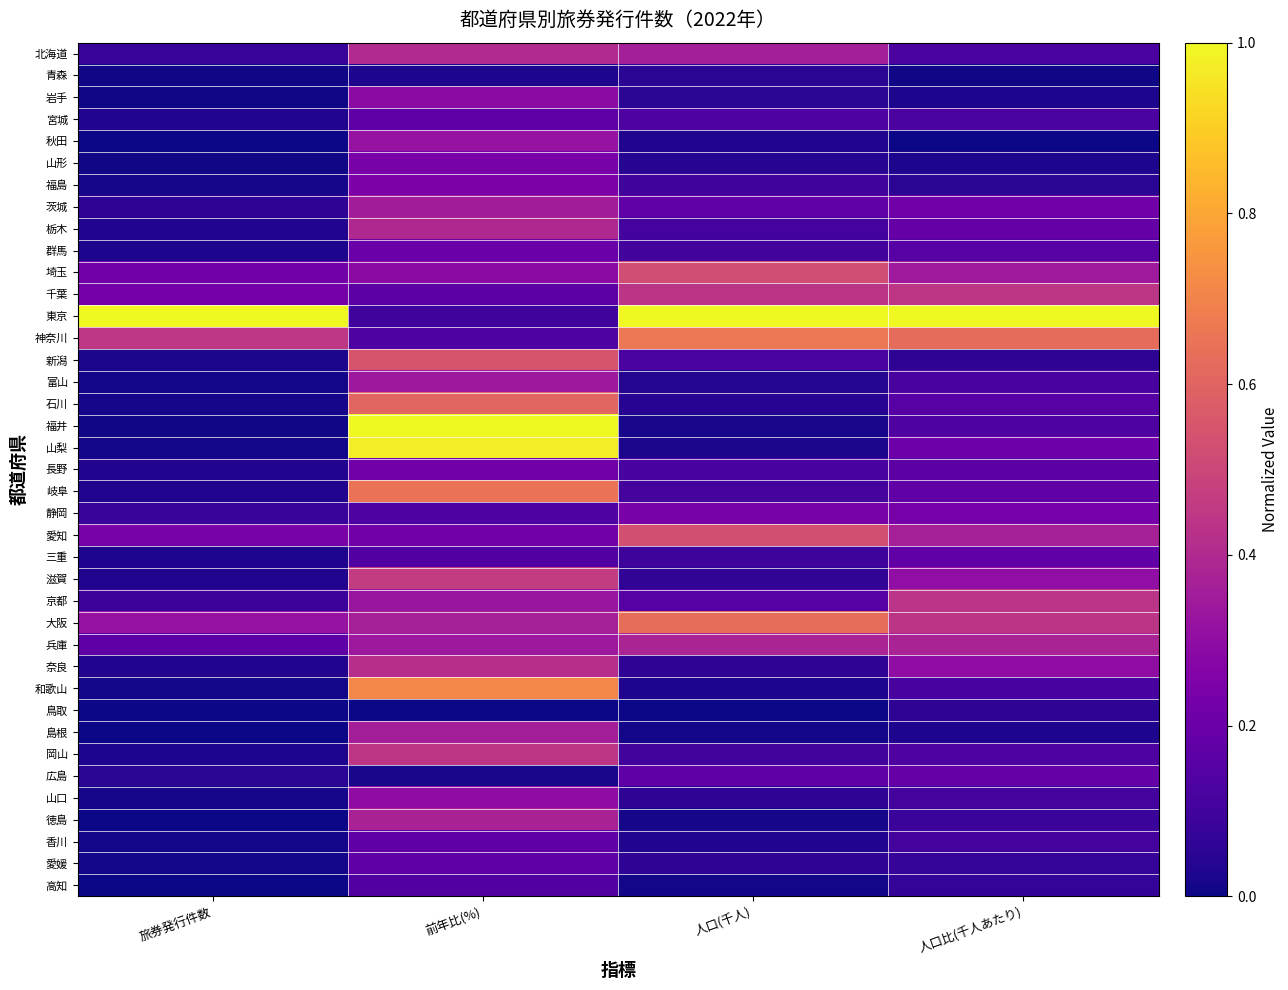

Reading left to right, what are all the values shown in this chart?

北海道: 旅券発行件数=0.1	前年比(%)=0.4	人口(千人)=0.4	人口比(千人あたり)=0.1
青森: 旅券発行件数=0.0	前年比(%)=0.0	人口(千人)=0.1	人口比(千人あたり)=0.0
岩手: 旅券発行件数=0.0	前年比(%)=0.3	人口(千人)=0.1	人口比(千人あたり)=0.0
宮城: 旅券発行件数=0.0	前年比(%)=0.2	人口(千人)=0.1	人口比(千人あたり)=0.1
秋田: 旅券発行件数=0.0	前年比(%)=0.3	人口(千人)=0.0	人口比(千人あたり)=0.0
山形: 旅券発行件数=0.0	前年比(%)=0.2	人口(千人)=0.0	人口比(千人あたり)=0.0
福島: 旅券発行件数=0.0	前年比(%)=0.2	人口(千人)=0.1	人口比(千人あたり)=0.1
茨城: 旅券発行件数=0.1	前年比(%)=0.4	人口(千人)=0.2	人口比(千人あたり)=0.2
栃木: 旅券発行件数=0.0	前年比(%)=0.4	人口(千人)=0.1	人口比(千人あたり)=0.2
群馬: 旅券発行件数=0.0	前年比(%)=0.2	人口(千人)=0.1	人口比(千人あたり)=0.2
埼玉: 旅券発行件数=0.2	前年比(%)=0.3	人口(千人)=0.5	人口比(千人あたり)=0.3
千葉: 旅券発行件数=0.2	前年比(%)=0.2	人口(千人)=0.4	人口比(千人あたり)=0.4
東京: 旅券発行件数=1.0	前年比(%)=0.1	人口(千人)=1.0	人口比(千人あたり)=1.0
神奈川: 旅券発行件数=0.4	前年比(%)=0.1	人口(千人)=0.7	人口比(千人あたり)=0.6
新潟: 旅券発行件数=0.0	前年比(%)=0.5	人口(千人)=0.1	人口比(千人あたり)=0.1
富山: 旅券発行件数=0.0	前年比(%)=0.3	人口(千人)=0.0	人口比(千人あたり)=0.1
石川: 旅券発行件数=0.0	前年比(%)=0.6	人口(千人)=0.0	人口比(千人あたり)=0.2
福井: 旅券発行件数=0.0	前年比(%)=1.0	人口(千人)=0.0	人口比(千人あたり)=0.1
山梨: 旅券発行件数=0.0	前年比(%)=1.0	人口(千人)=0.0	人口比(千人あたり)=0.2
長野: 旅券発行件数=0.0	前年比(%)=0.2	人口(千人)=0.1	人口比(千人あたり)=0.2
岐阜: 旅券発行件数=0.0	前年比(%)=0.6	人口(千人)=0.1	人口比(千人あたり)=0.2
静岡: 旅券発行件数=0.1	前年比(%)=0.1	人口(千人)=0.2	人口比(千人あたり)=0.2
愛知: 旅券発行件数=0.2	前年比(%)=0.2	人口(千人)=0.5	人口比(千人あたり)=0.4
三重: 旅券発行件数=0.0	前年比(%)=0.1	人口(千人)=0.1	人口比(千人あたり)=0.2
滋賀: 旅券発行件数=0.0	前年比(%)=0.5	人口(千人)=0.1	人口比(千人あたり)=0.3
京都: 旅券発行件数=0.1	前年比(%)=0.3	人口(千人)=0.1	人口比(千人あたり)=0.4
大阪: 旅券発行件数=0.3	前年比(%)=0.4	人口(千人)=0.6	人口比(千人あたり)=0.4
兵庫: 旅券発行件数=0.2	前年比(%)=0.3	人口(千人)=0.4	人口比(千人あたり)=0.4
奈良: 旅券発行件数=0.0	前年比(%)=0.4	人口(千人)=0.1	人口比(千人あたり)=0.3
和歌山: 旅券発行件数=0.0	前年比(%)=0.7	人口(千人)=0.0	人口比(千人あたり)=0.1
鳥取: 旅券発行件数=0.0	前年比(%)=0.0	人口(千人)=0.0	人口比(千人あたり)=0.1
島根: 旅券発行件数=0.0	前年比(%)=0.4	人口(千人)=0.0	人口比(千人あたり)=0.0
岡山: 旅券発行件数=0.0	前年比(%)=0.4	人口(千人)=0.1	人口比(千人あたり)=0.1
広島: 旅券発行件数=0.1	前年比(%)=0.0	人口(千人)=0.2	人口比(千人あたり)=0.2
山口: 旅券発行件数=0.0	前年比(%)=0.3	人口(千人)=0.1	人口比(千人あたり)=0.1
徳島: 旅券発行件数=0.0	前年比(%)=0.4	人口(千人)=0.0	人口比(千人あたり)=0.1
香川: 旅券発行件数=0.0	前年比(%)=0.2	人口(千人)=0.0	人口比(千人あたり)=0.1
愛媛: 旅券発行件数=0.0	前年比(%)=0.2	人口(千人)=0.1	人口比(千人あたり)=0.1
高知: 旅券発行件数=0.0	前年比(%)=0.1	人口(千人)=0.0	人口比(千人あたり)=0.1